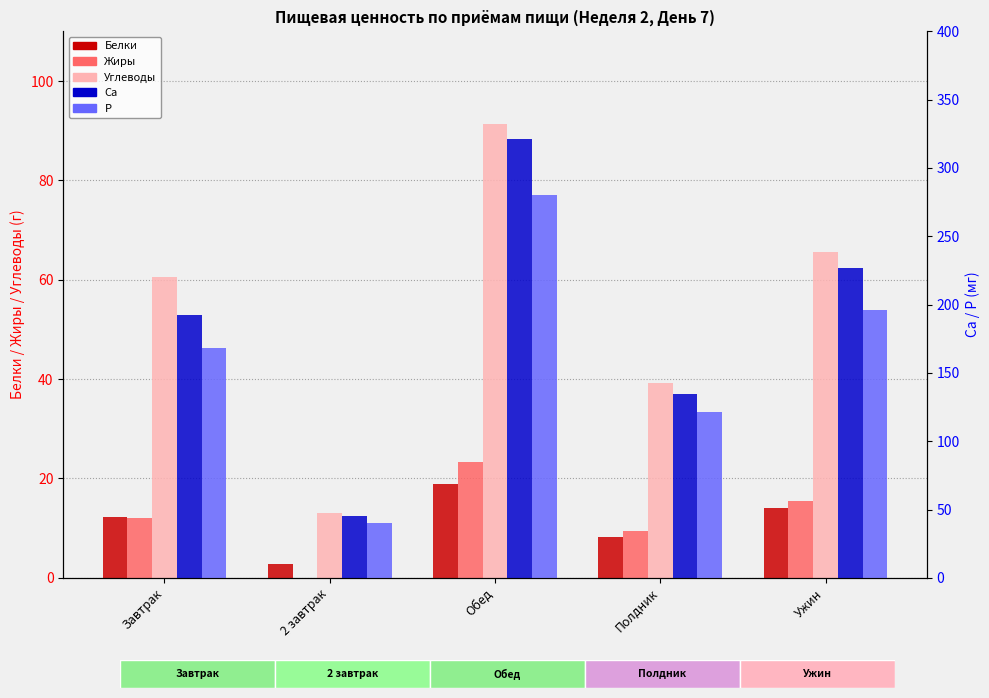

What is the label of the 4th bar from the left?

Полдник